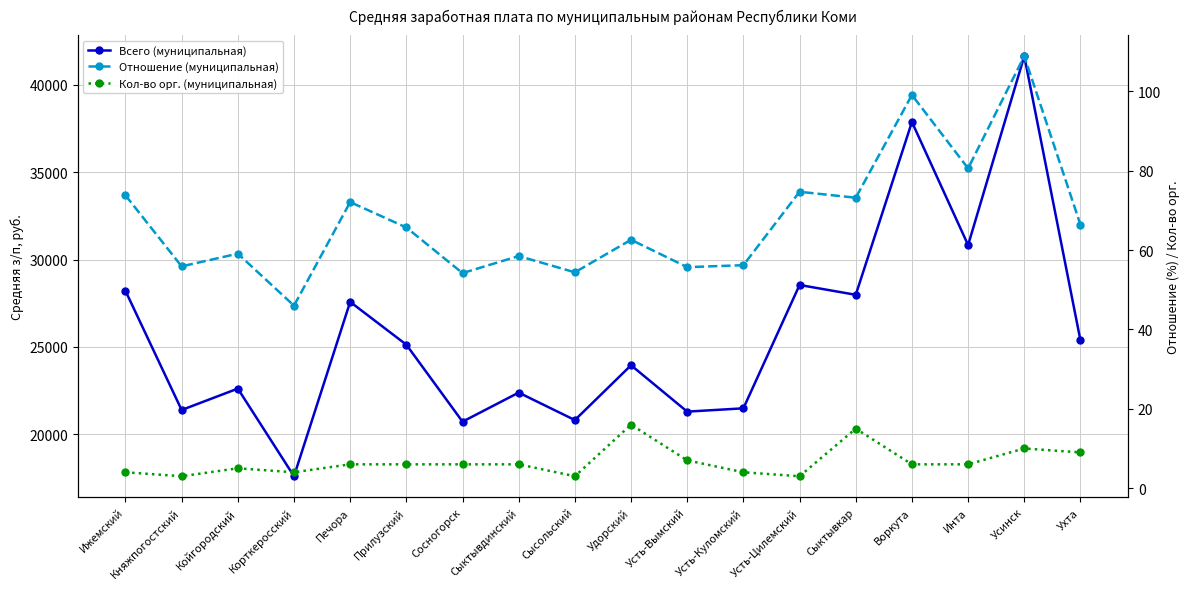

The Отношение (муниципальная) series shows 72.1 at Печора. True or false?

True